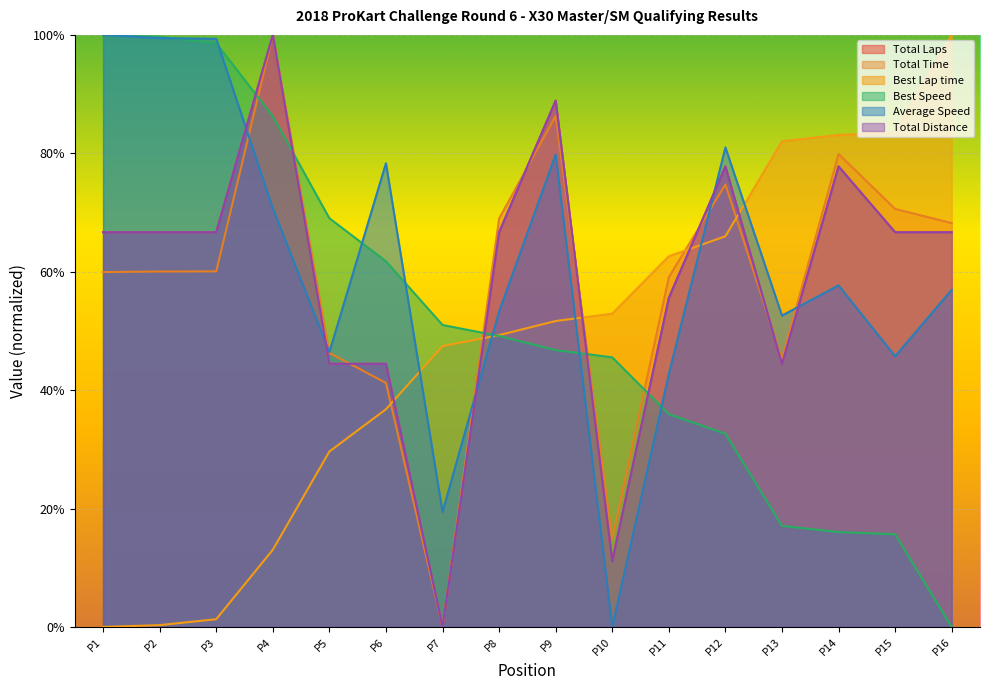

Does the chart display data point markers on the line(s)?

No